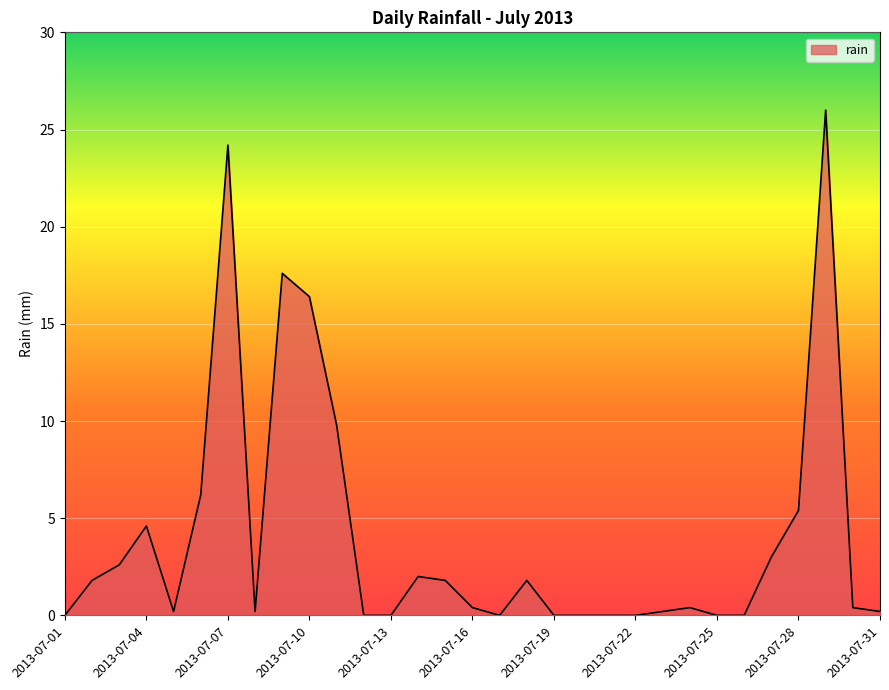

At which label is the value closest to 13?

2013-07-11